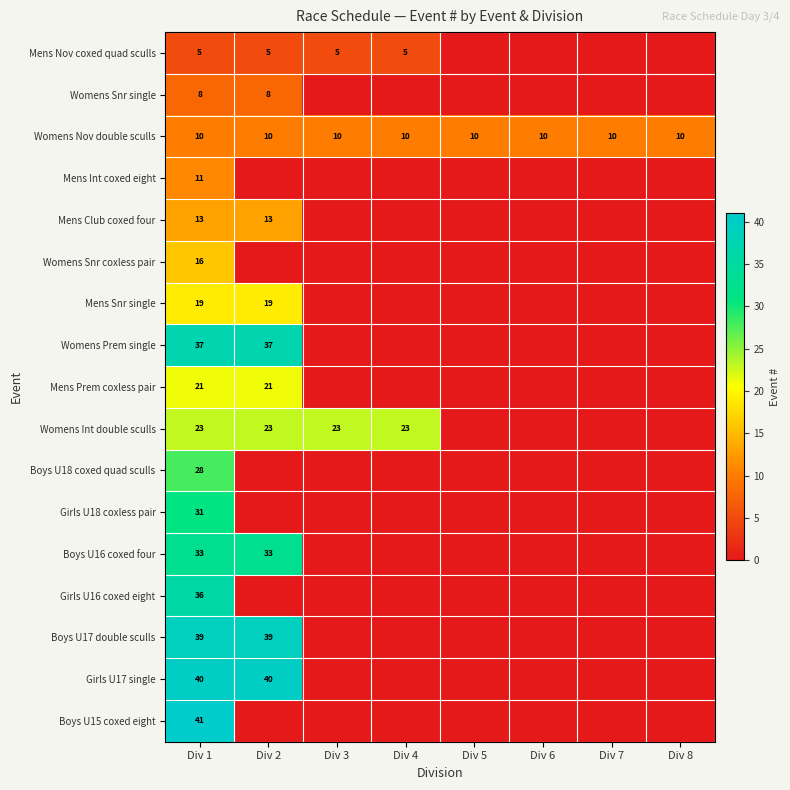

At how many categories does at least one series exceed 2?

8